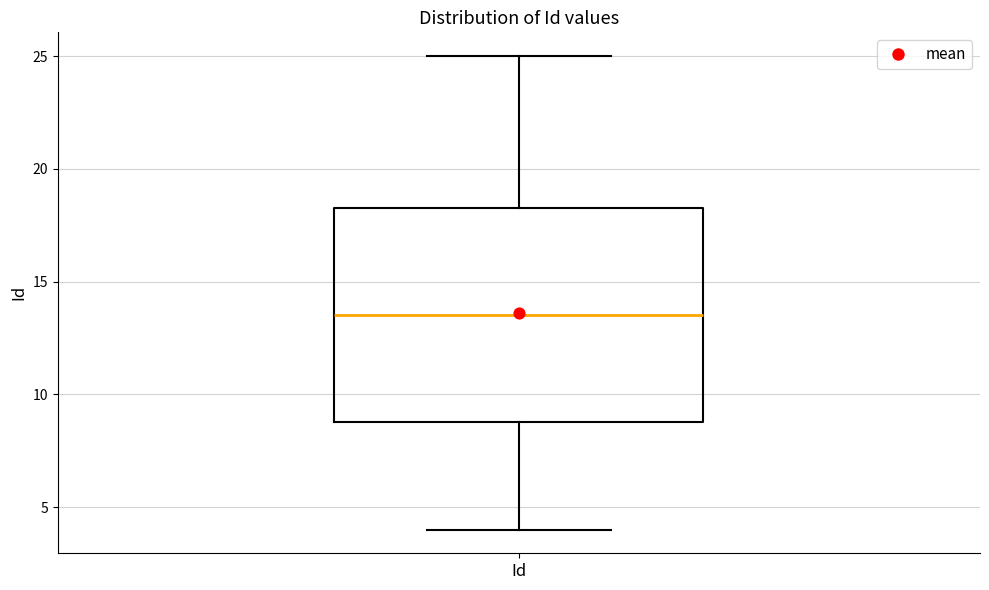

Read this box plot against the y-axis: the position of the median line, the range covered by the box, and the ends of both whiskers. The values are not printed on the chart, so give them approximately, as read against the axis.

median 13.5, box 9.0 to 18.5, whiskers 4.0 to 25.0